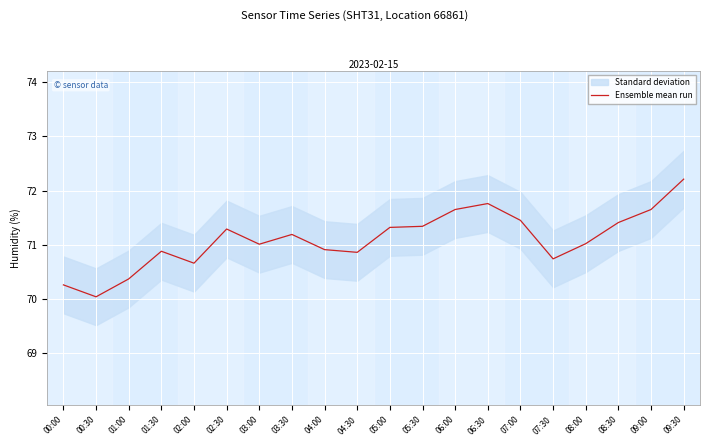

Reading left to right, what are all the values shown in this chart?

00:00=70.3	00:30=70.0	01:00=70.4	01:30=70.9	02:00=70.7	02:30=71.3	03:00=71.0	03:30=71.2	04:00=70.9	04:30=70.9	05:00=71.3	05:30=71.3	06:00=71.7	06:30=71.8	07:00=71.5	07:30=70.7	08:00=71.0	08:30=71.4	09:00=71.7	09:30=72.2